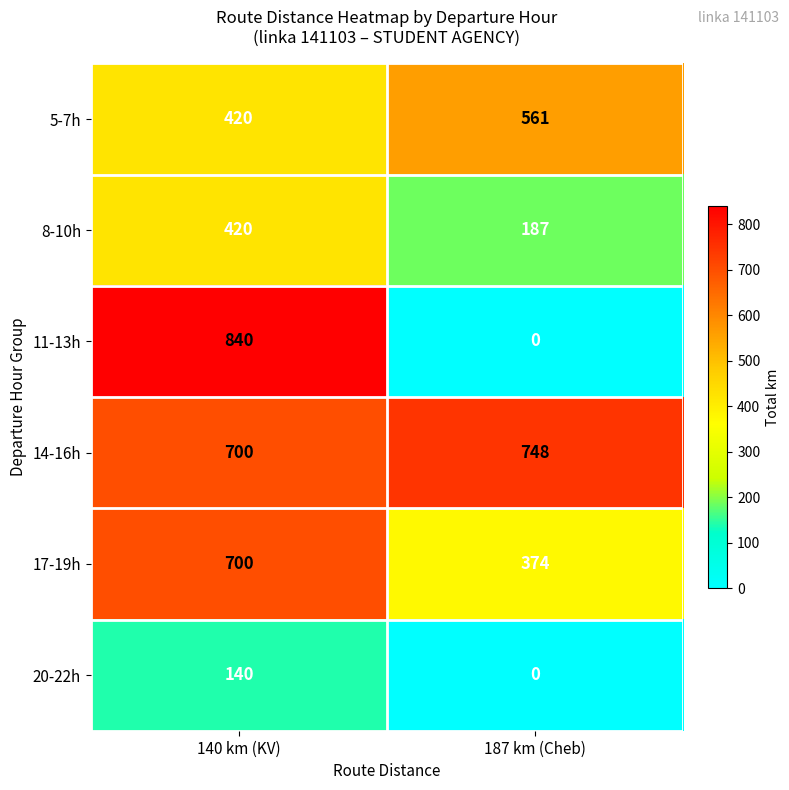

Read the 8-10h value at 187 km (Cheb), to the nearest 5.

185